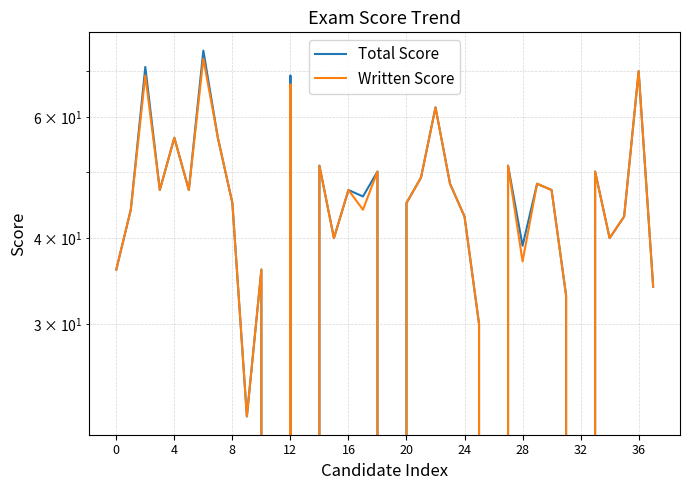

Reading left to right, transcribe all the data shown in this chart.

Total Score: 36	44	71	47	56	47	75	56	45	22	36	0	69	0	51	40	47	46	50	0	45	49	62	48	43	30	0	51	39	48	47	33	0	50	40	43	70	34
Written Score: 36	44	69	47	56	47	73	56	45	22	36	0	67	0	51	40	47	44	50	0	45	49	62	48	43	30	0	51	37	48	47	33	0	50	40	43	70	34